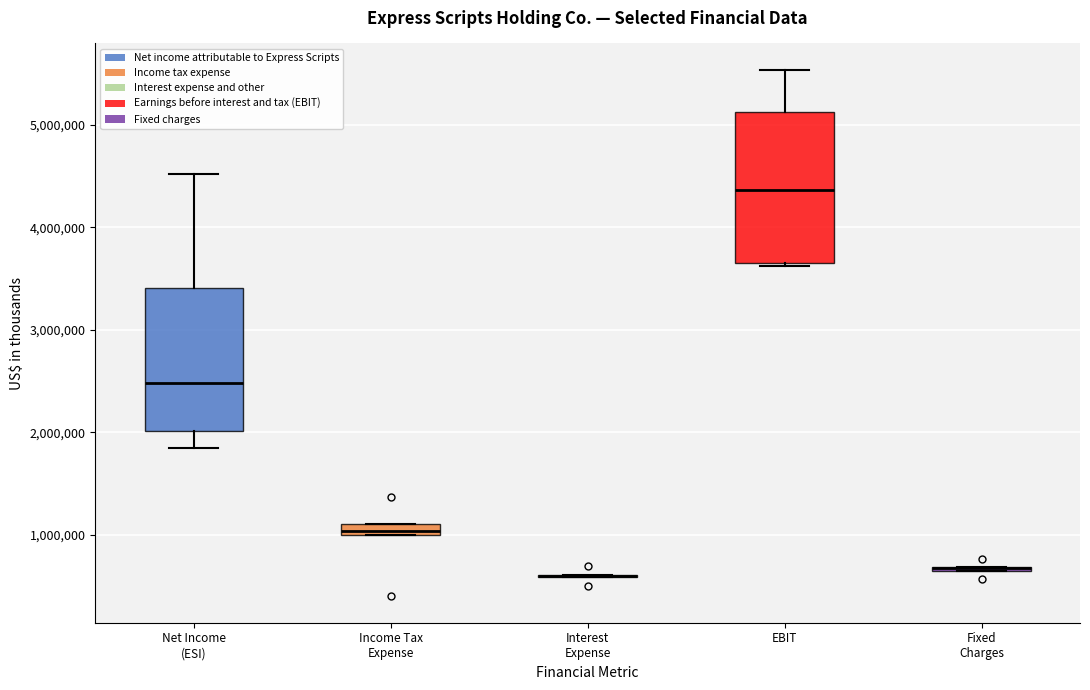

Where is the lower edge of the box for EBIT on the y-axis? The values are not printed on the chart, so give them approximately, as read against the axis.

3600000